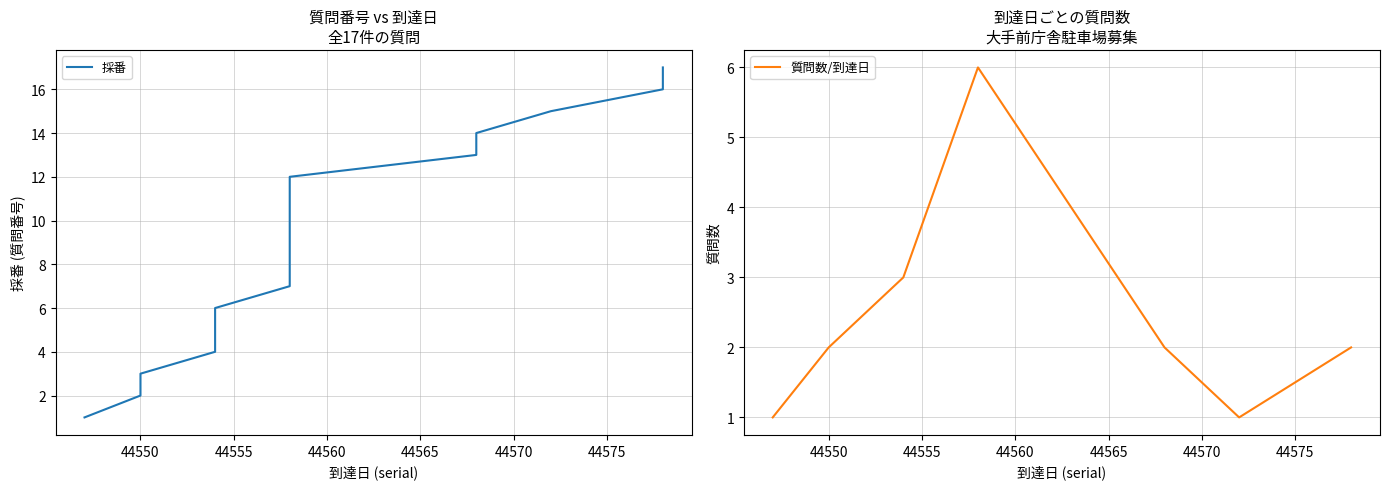

List the labels in order of value, largest first.

44578, 44578, 44572, 44568, 44568, 44558, 44558, 44558, 44558, 44558, 44558, 44554, 44554, 44554, 44550, 44550, 44547